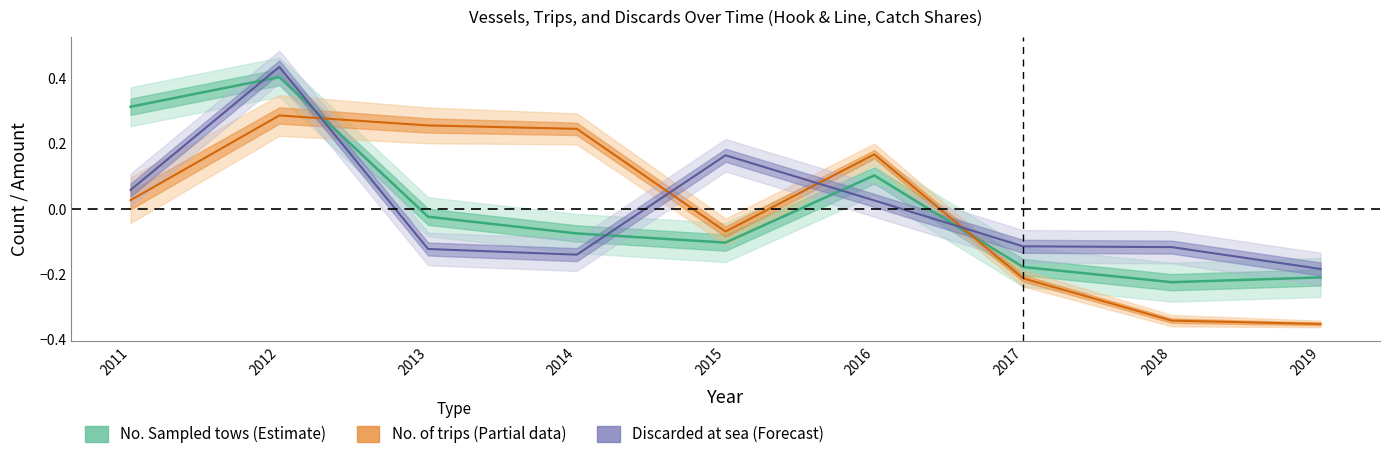

How many lines are shown in the chart?

3